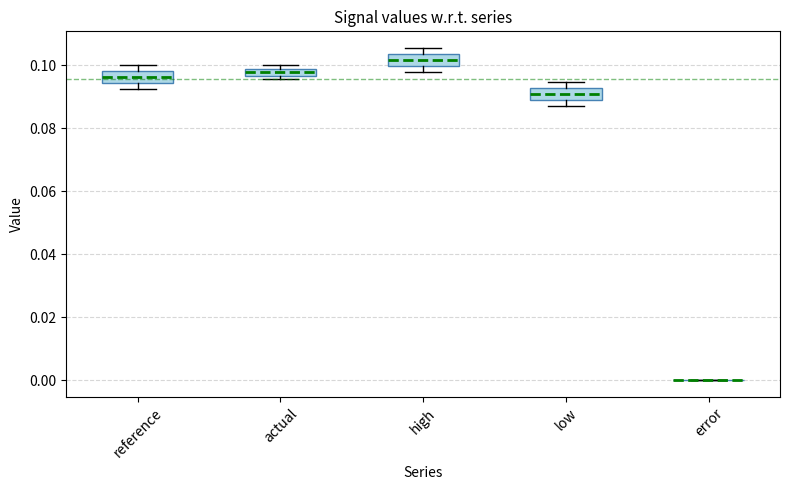

Where does the median line of the box for low sit on the y-axis? The values are not printed on the chart, so give them approximately, as read against the axis.

0.090